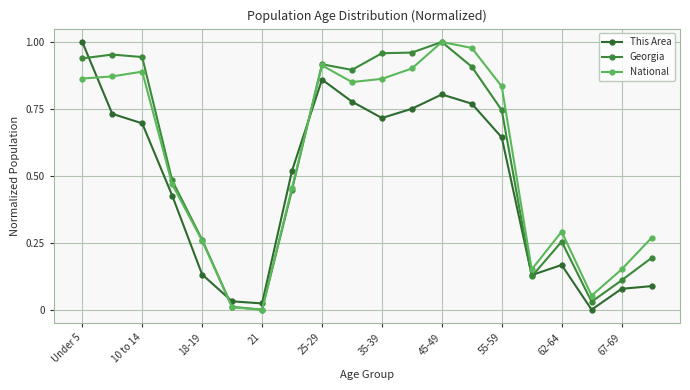

At which label is Georgia closest to 0?

21